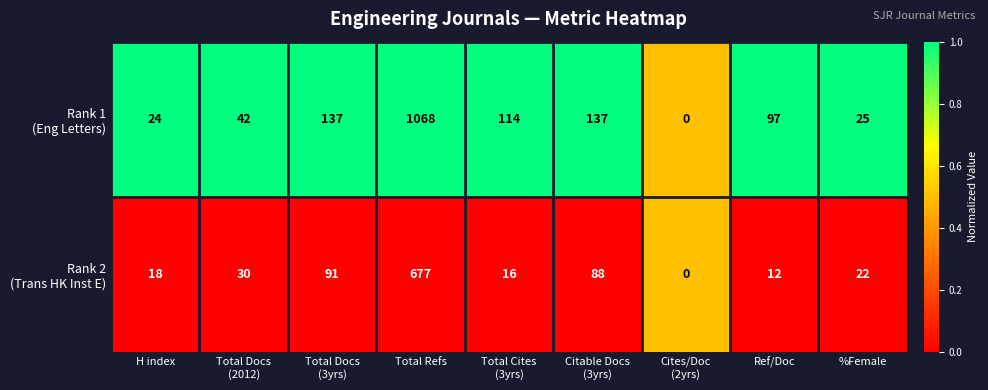

What is the total value across all series at %Female?

47